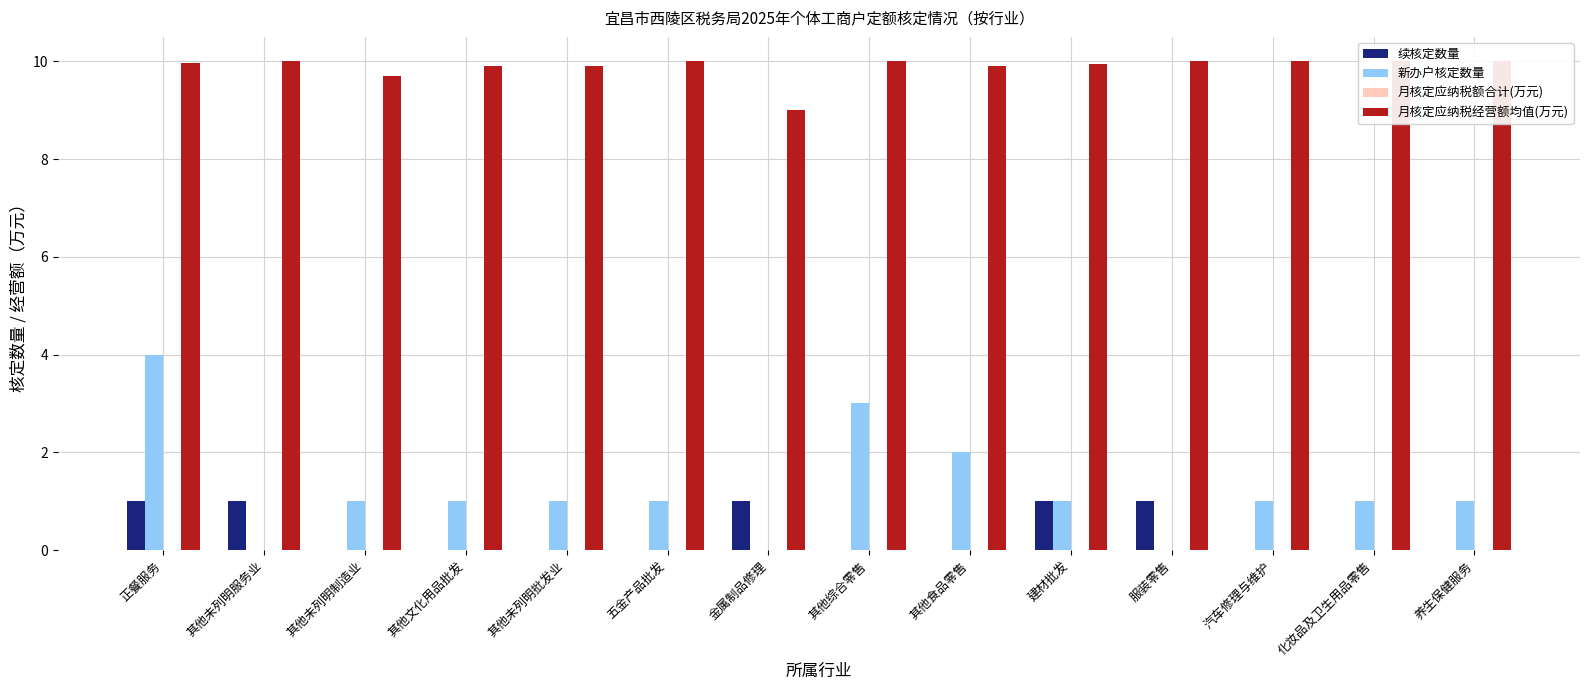

Between 其他未列明批发业 and 金属制品修理, which series saw the biggest shift?

续核定数量